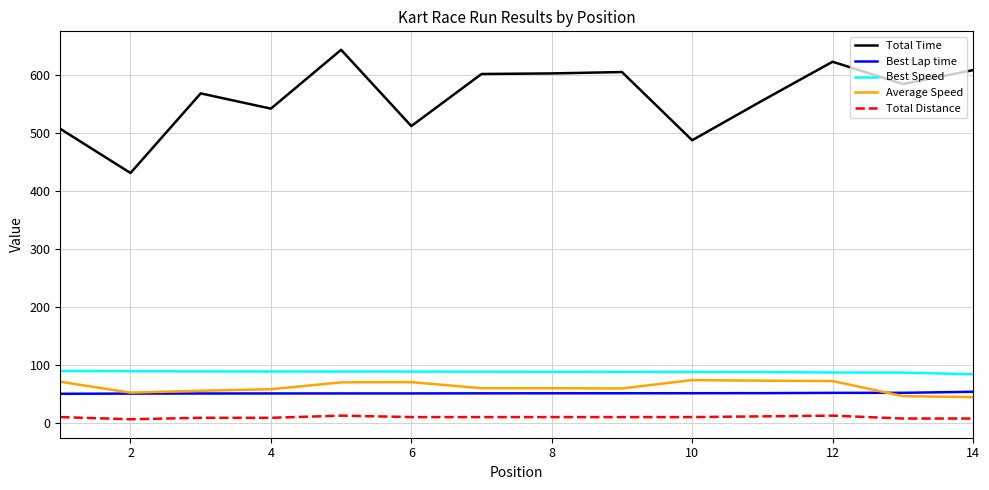

True or false: Total Distance and Best Lap time cross at least once.

False